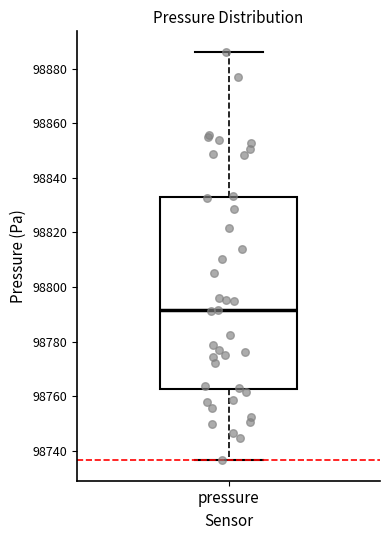

Where is the upper edge of the box for pressure on the y-axis? The values are not printed on the chart, so give them approximately, as read against the axis.

98832